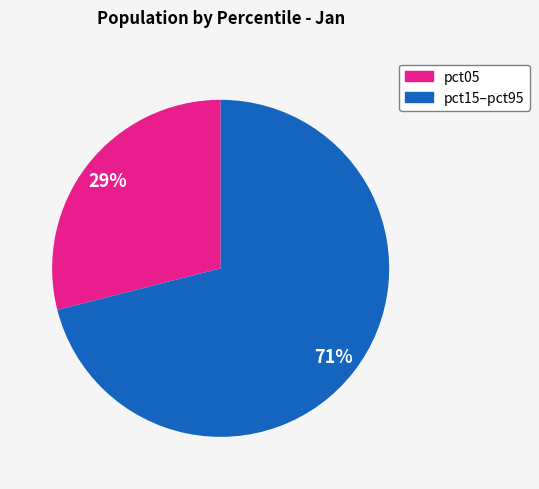

Between pct05 and pct15–pct95, which is larger?

pct15–pct95